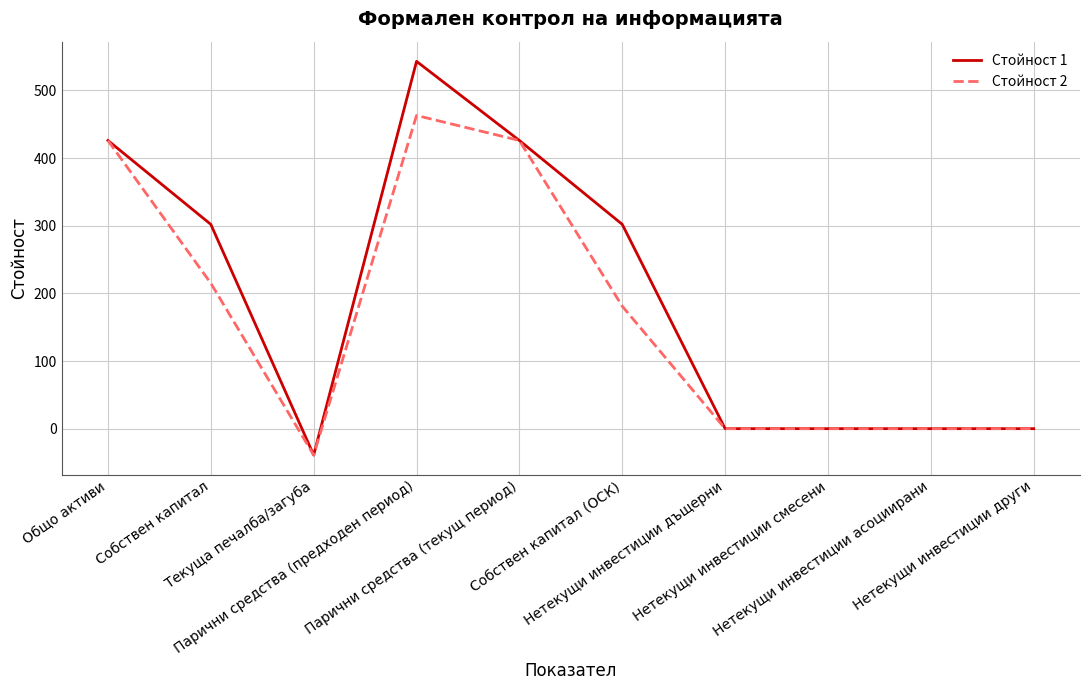

How many distinct data groups are displayed?

2